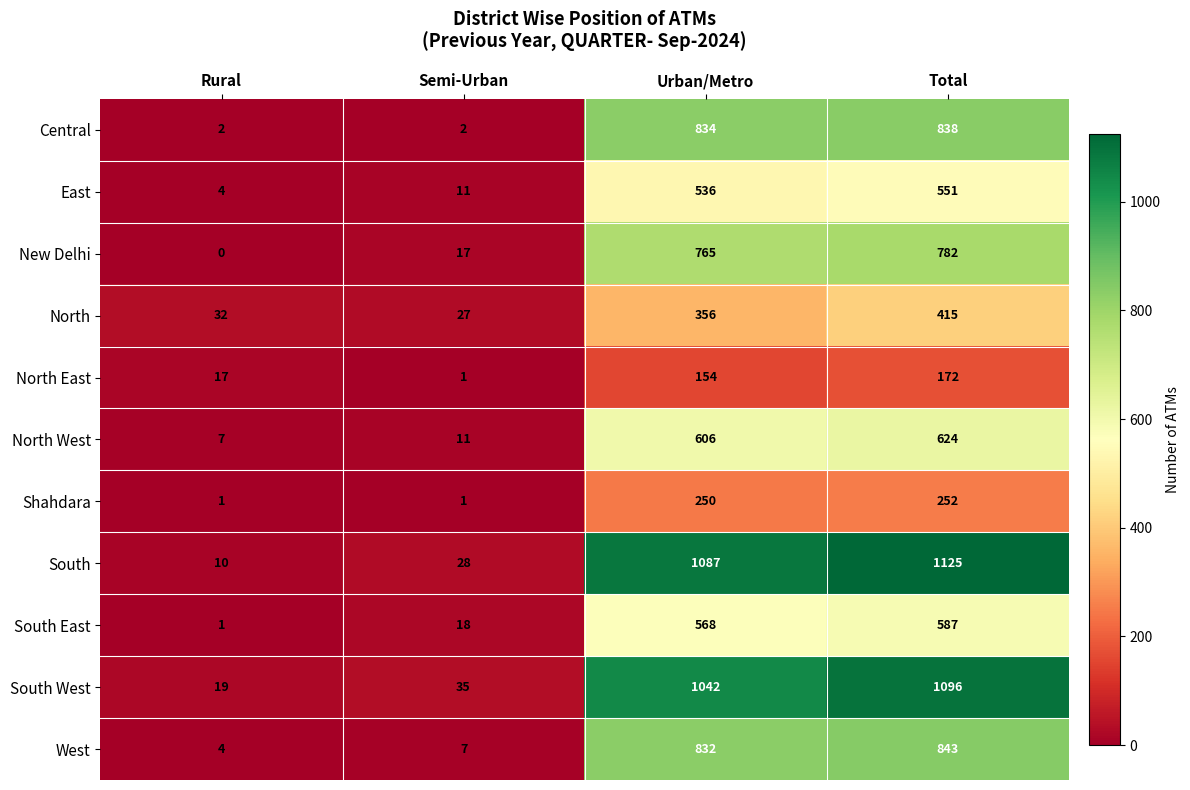

The value of Shahdara at Urban/Metro is 250. True or false?

True